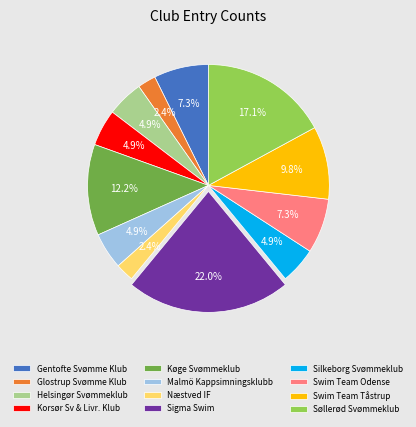

How many segments does this pie chart have?

12